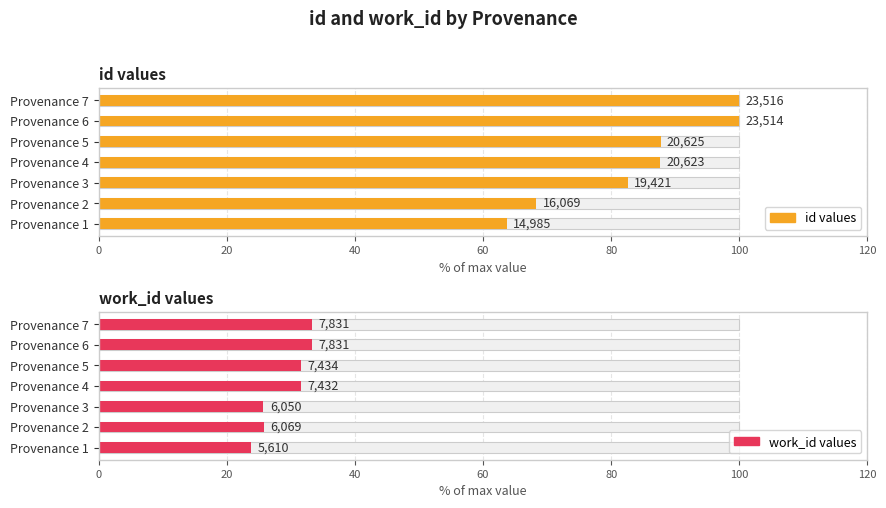

Is the value of id values at Provenance 6 greater than the value of work_id values at Provenance 6?

Yes